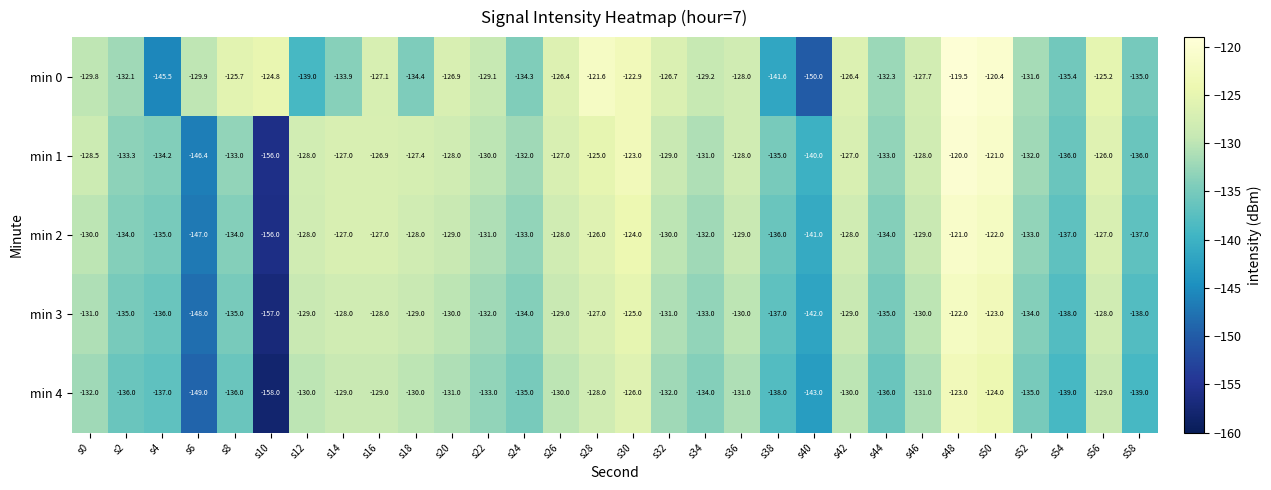

At how many categories does at least one series exceed -154?

30